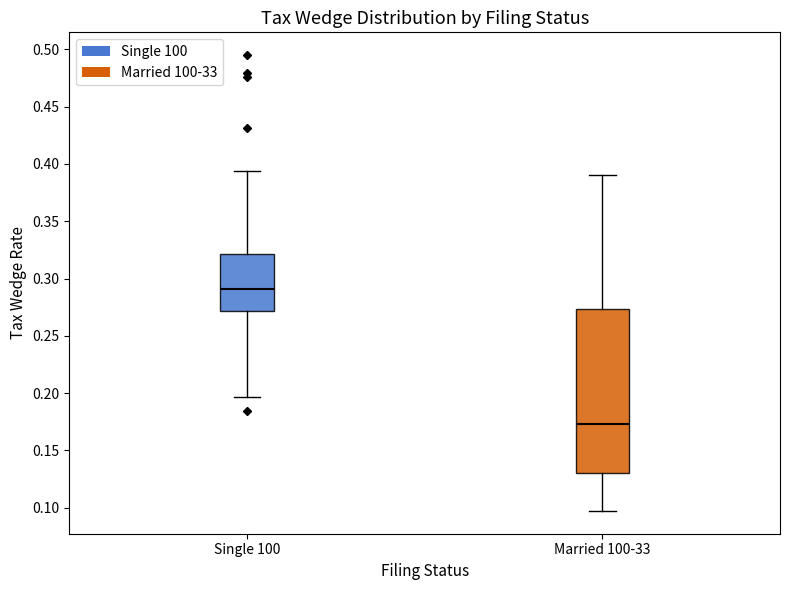

Reading left to right, read every box against the y-axis: the position of its median line, the range the box covers, and the ends of its whiskers. The values are not printed on the chart, so give them approximately, as read against the axis.

Single 100: median 0.290, box 0.270 to 0.320, whiskers 0.195 to 0.395
Married 100-33: median 0.175, box 0.130 to 0.275, whiskers 0.095 to 0.390